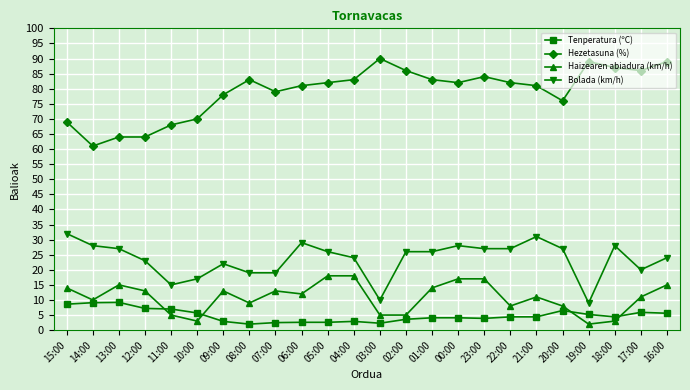

Is it true that Bolada (km/h) equals 10.0 at 03:00?

True